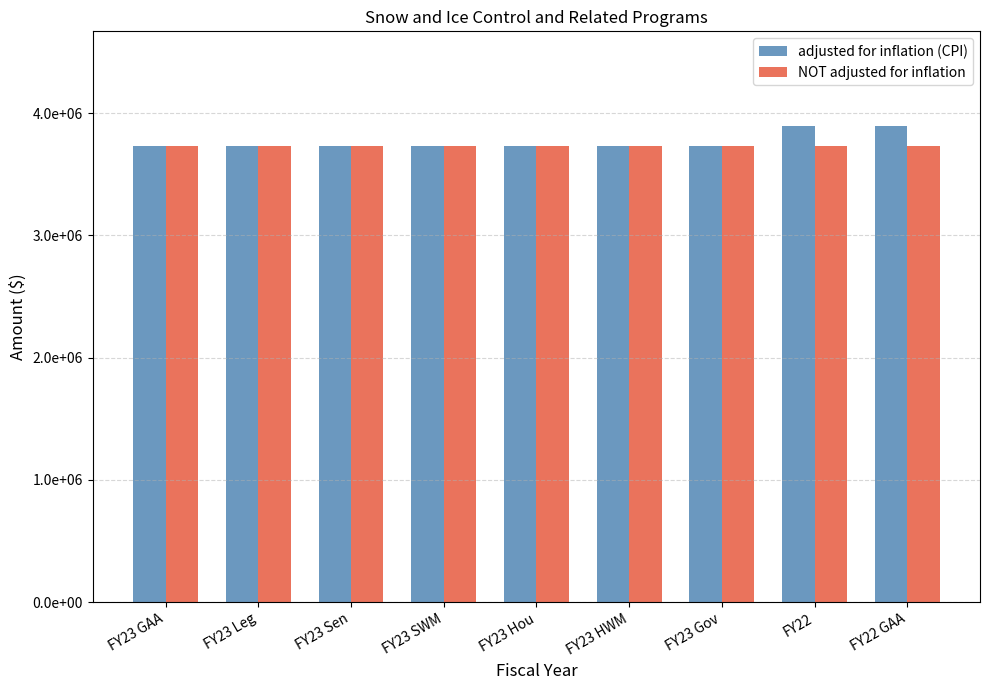

What is the label of the 9th bar from the left?

FY22 GAA